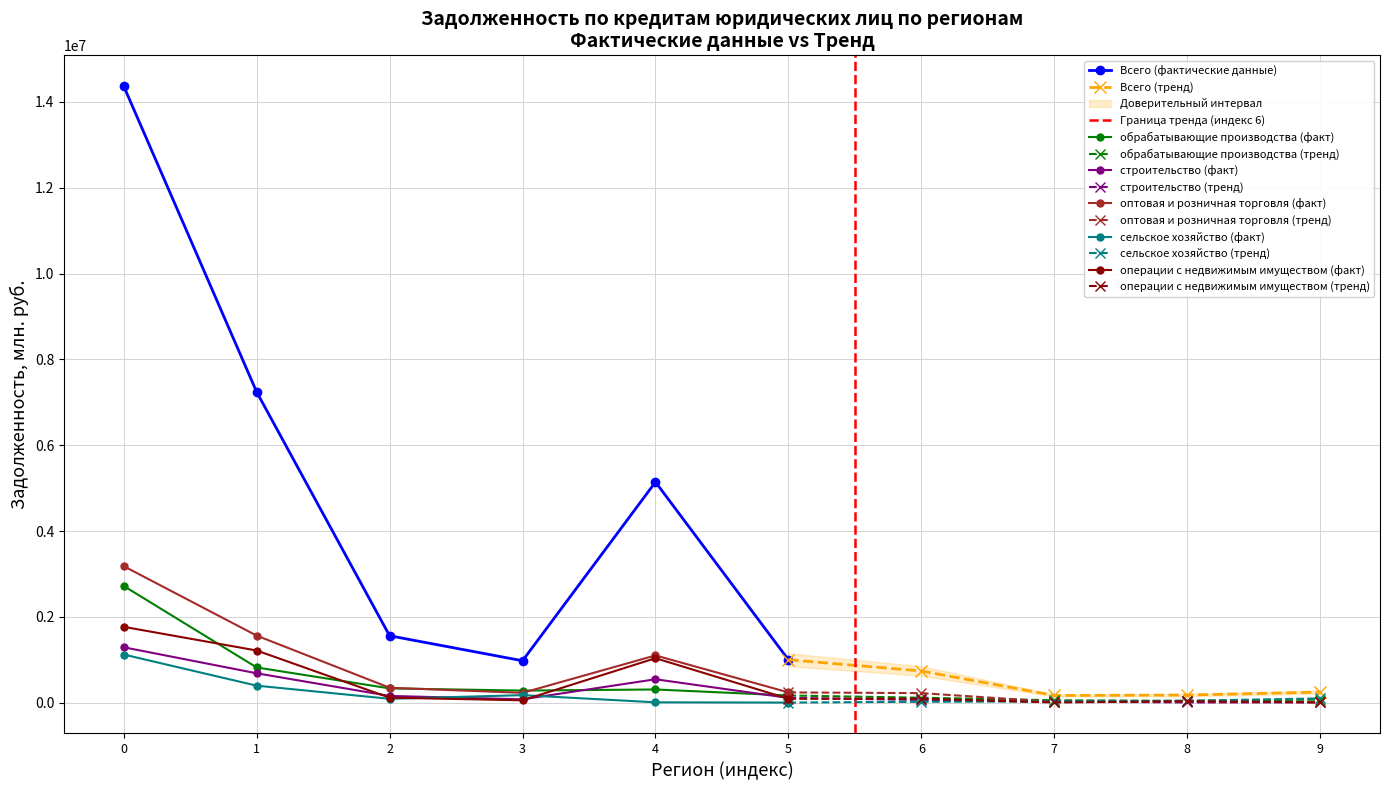

What is the difference between the second highest and second lowest values in the строительство series?

677939